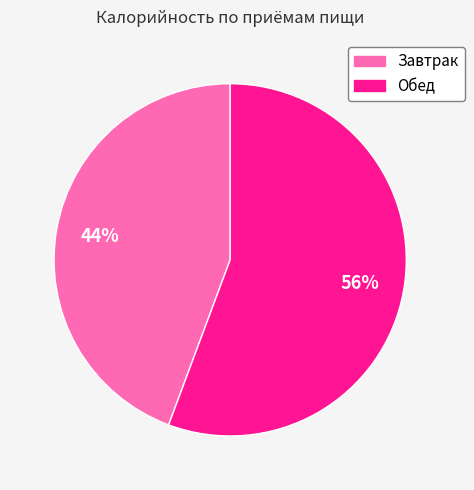

Is the sum of Завтрак and Обед greater than half?

Yes